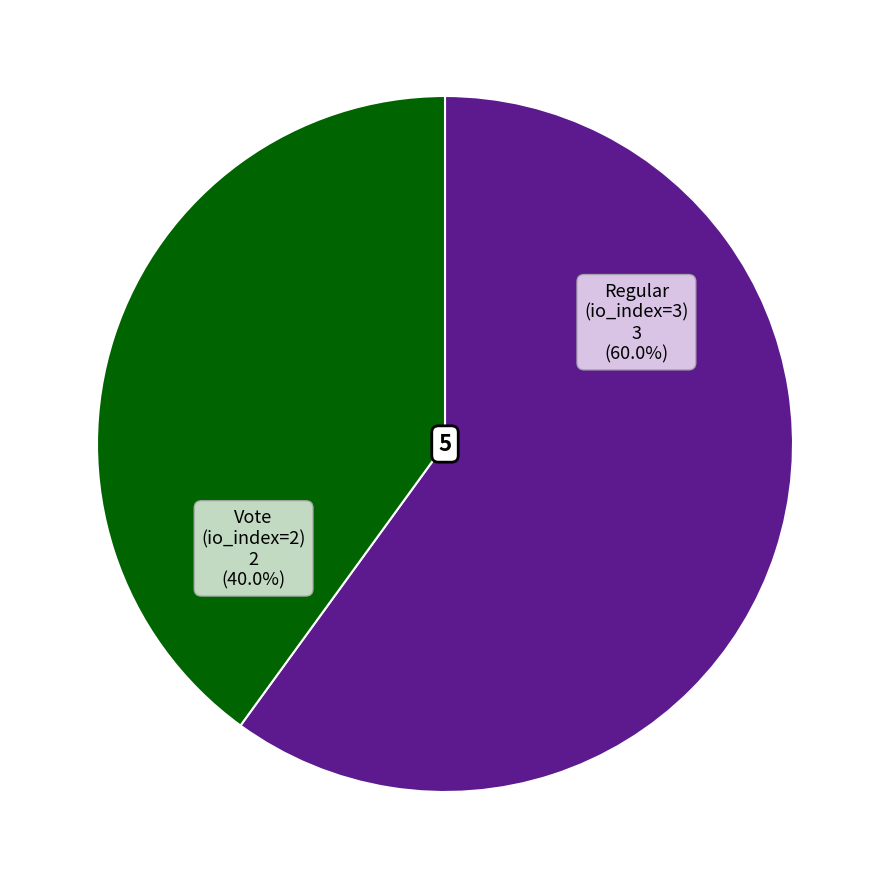

Approximately how many times larger is the value at Vote (io_index=2) compared to Regular (io_index=3)?

0.7